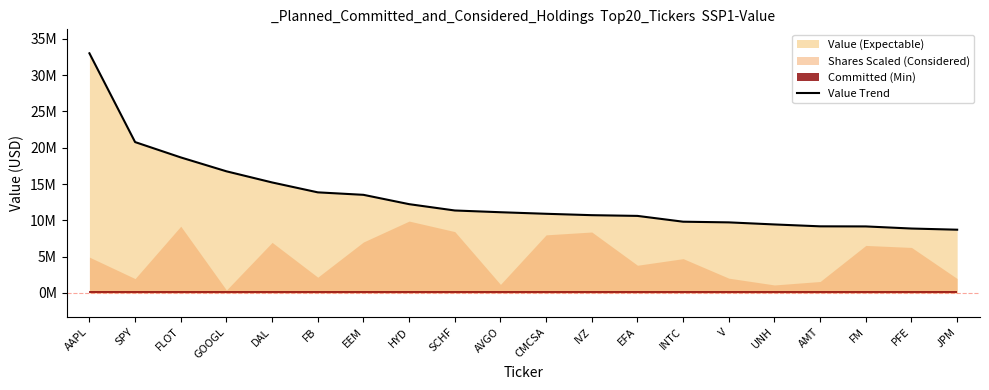

What is the approximate value at IVZ?

10716000